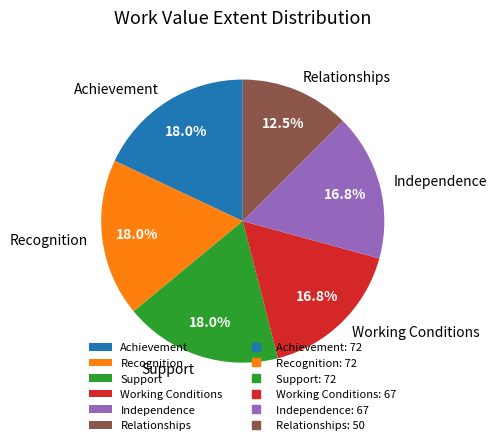

Is it true that Support is 30% of the pie?

False